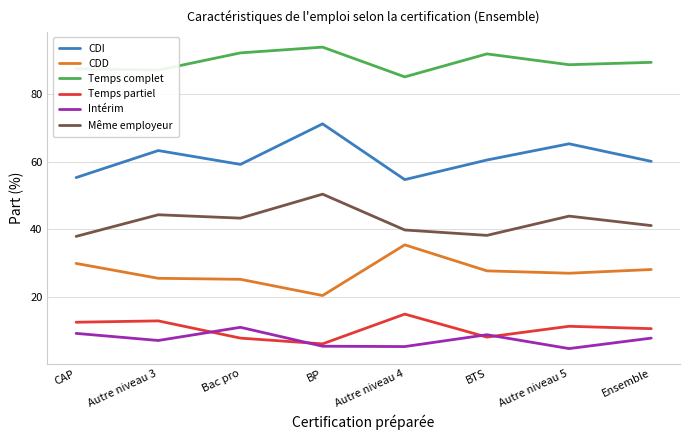

What is the spread (max minus min) of values at BP?

88.5